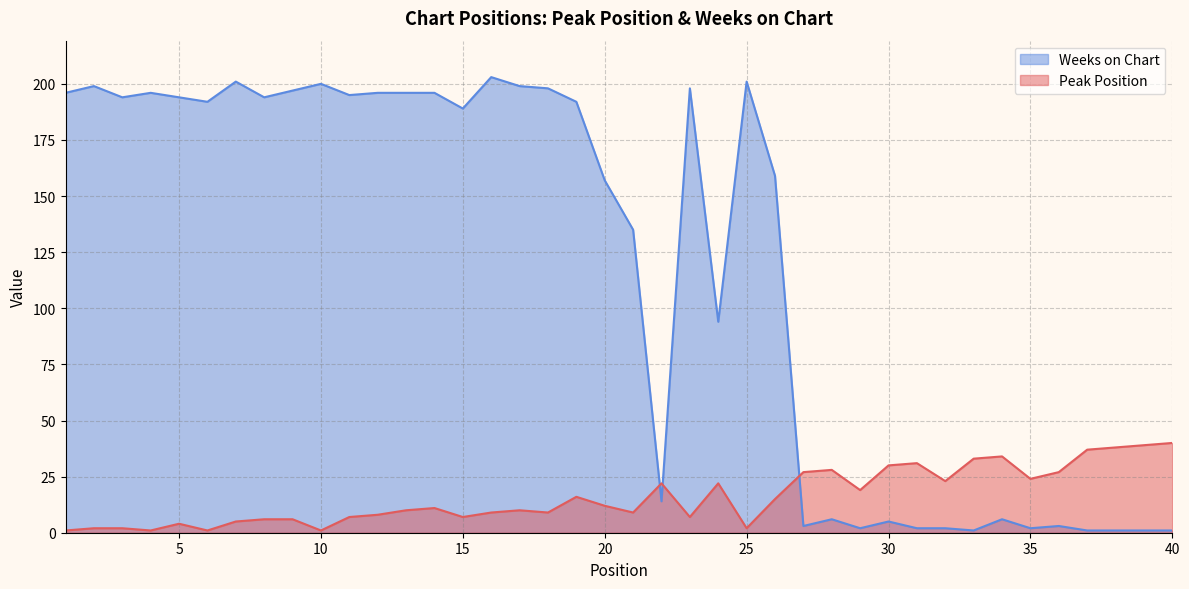

Does the chart have visible grid lines?

Yes